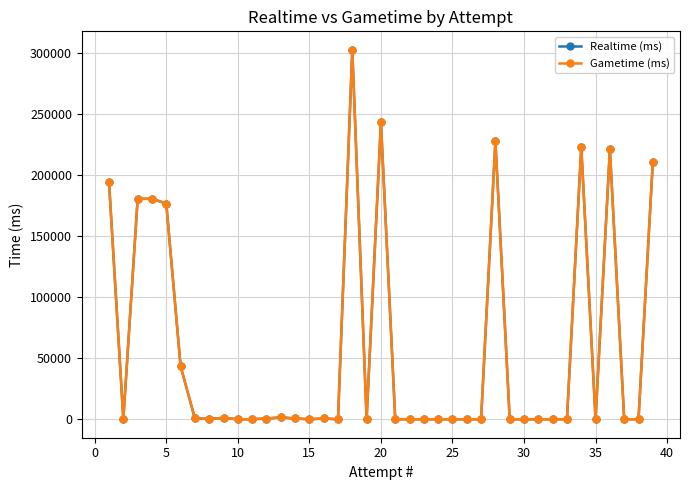

Does the chart display data point markers on the line(s)?

Yes